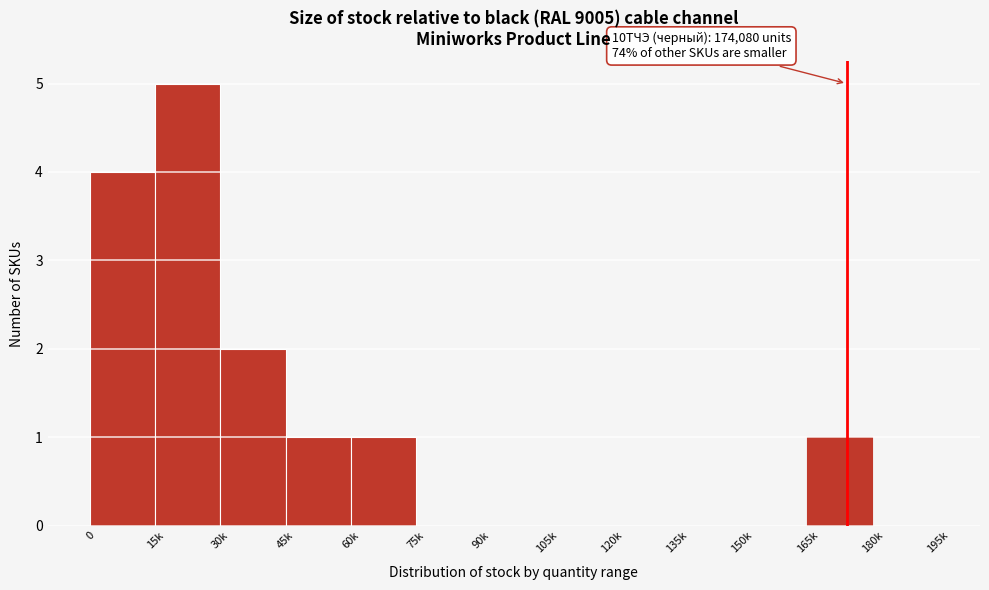

Reading left to right, list all the values displayed in this chart.

0=4	15k=5	30k=2	45k=1	60k=1	75k=0	90k=0	105k=0	120k=0	135k=0	150k=0	165k=1	180k=0